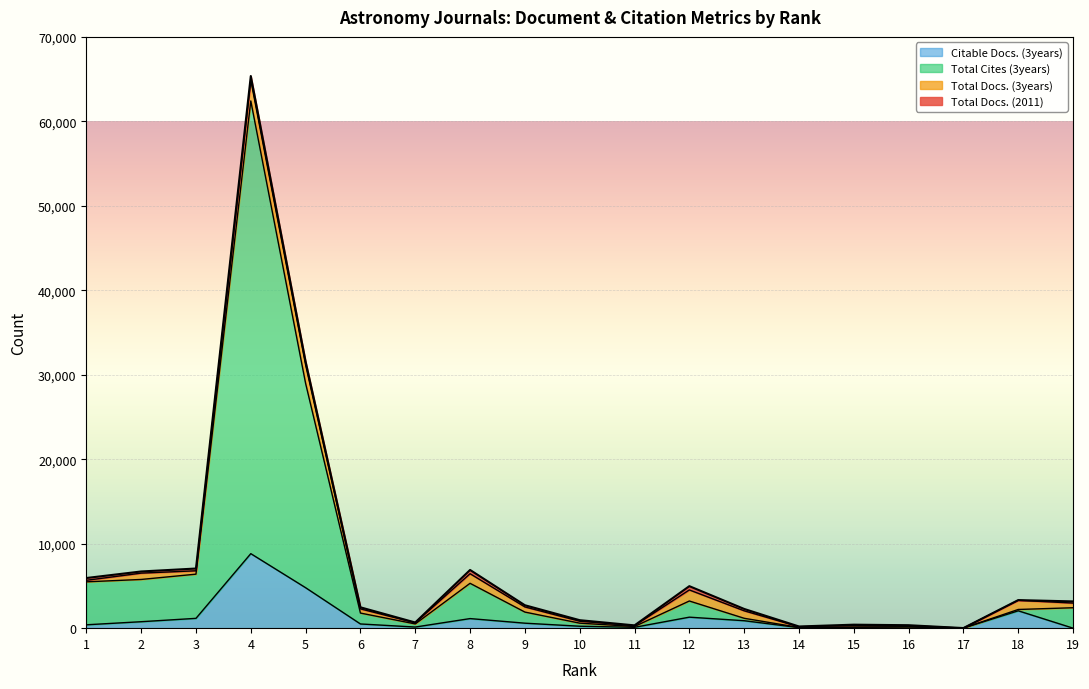

At which label does Total Cites (3years) reach its peak?

4